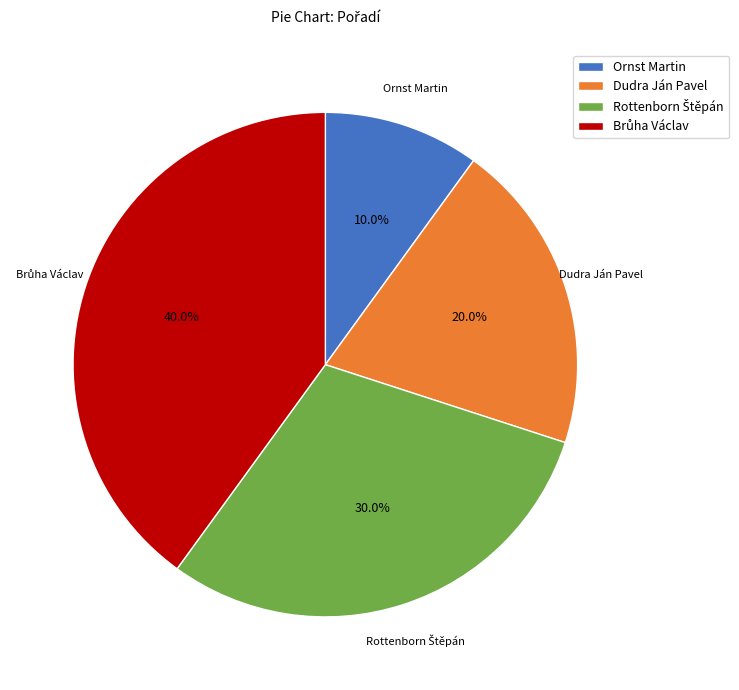

How much of the chart is everything except Ornst Martin?

90.0%